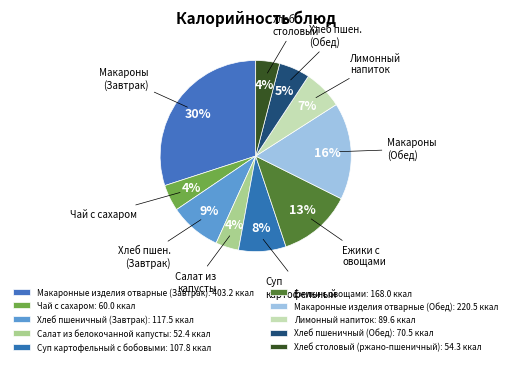

To the nearest percent, what is the average slice percentage?

10%